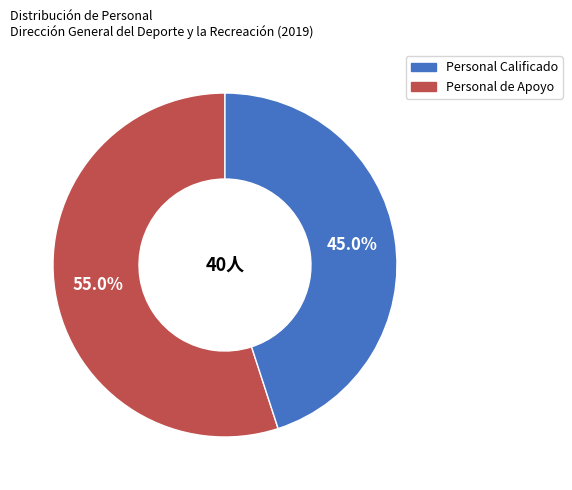

Is there any slice that represents more than half of the pie?

Yes